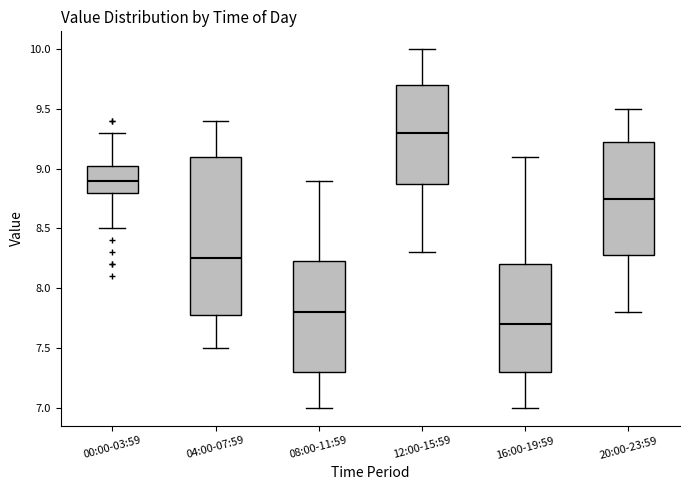

Where is the lower edge of the box for 08:00-11:59 on the y-axis? The values are not printed on the chart, so give them approximately, as read against the axis.

7.30